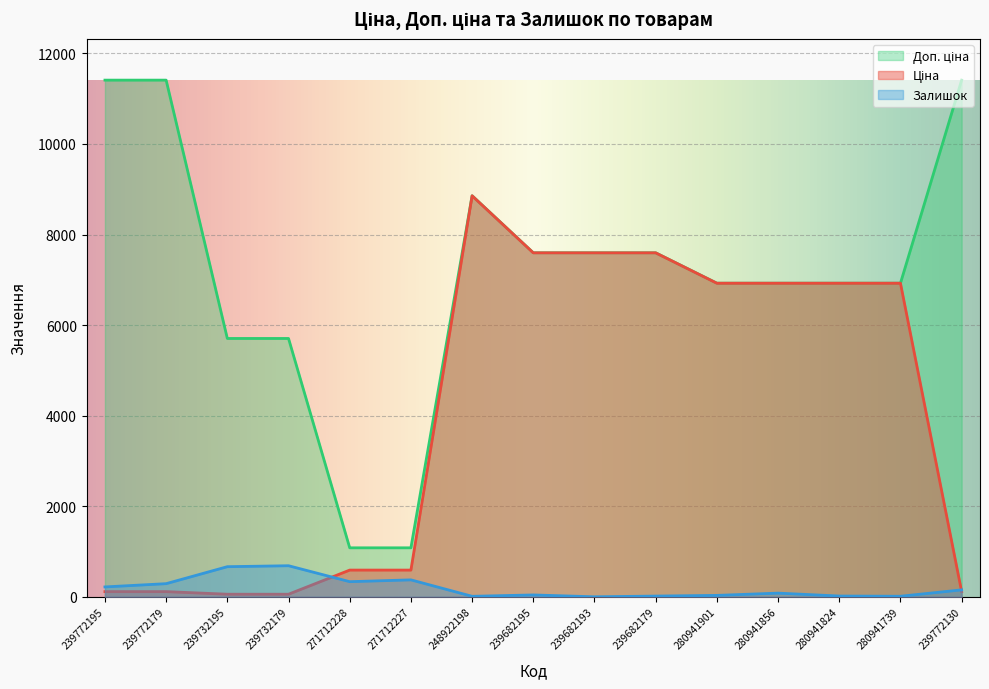

What is the total value across all series at 239682195?

15234.1